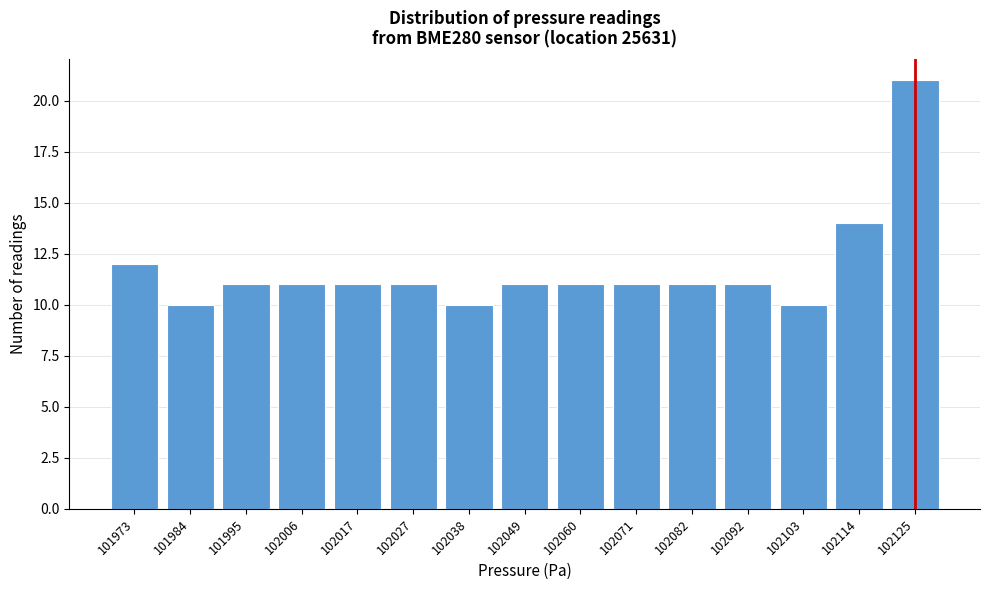

Reading right to left, extract all data points from this chart.

102125=21	102114=14	102103=10	102092=11	102082=11	102071=11	102060=11	102049=11	102038=10	102027=11	102017=11	102006=11	101995=11	101984=10	101973=12